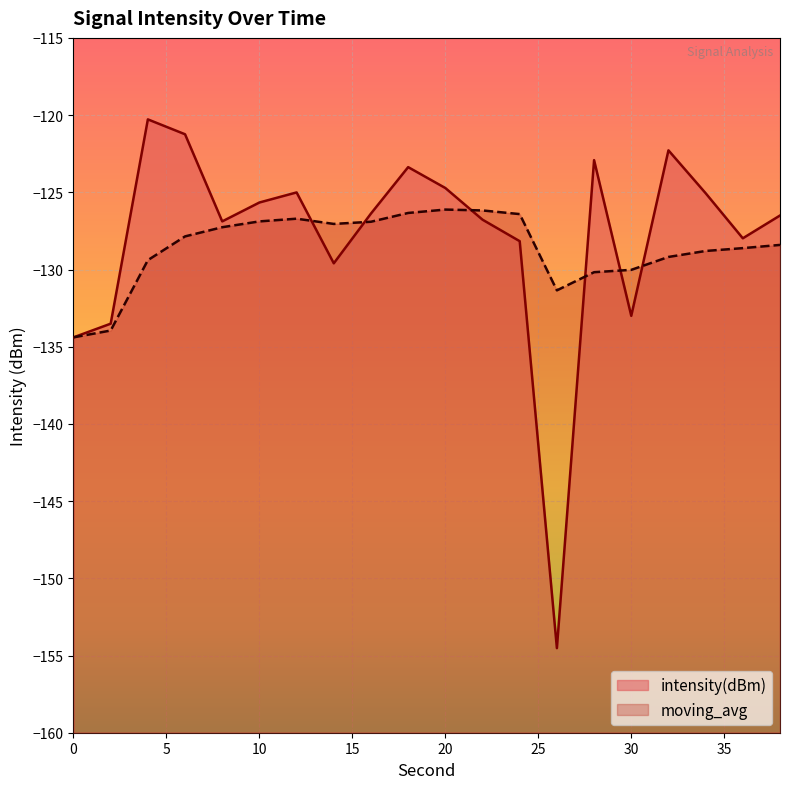

What is the value of the intensity(dBm) point at the 10th from the left?

-123.4